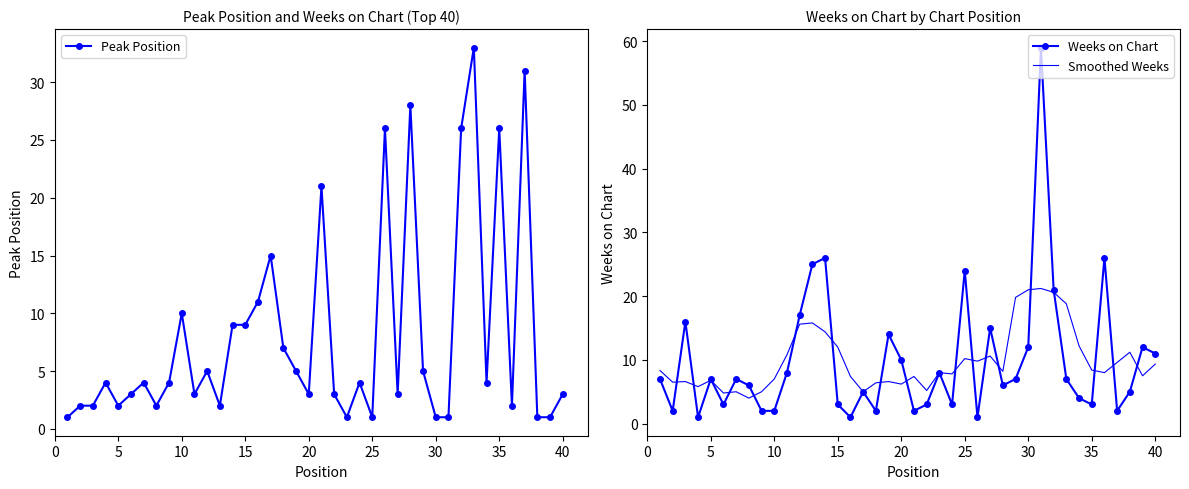

What is the sum of the Smoothed Weeks values at 15 and 20?

18.2